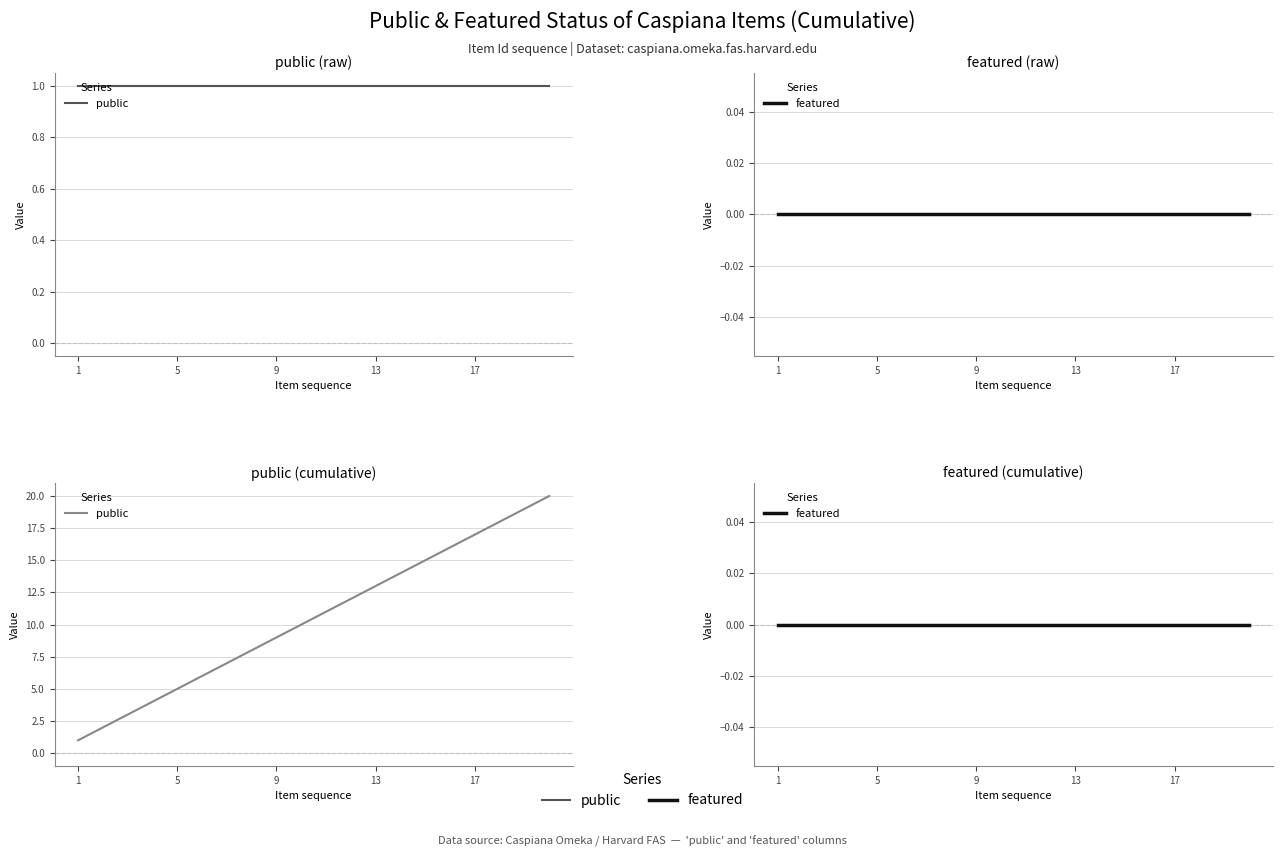

Which series has the largest total across all categories?

public